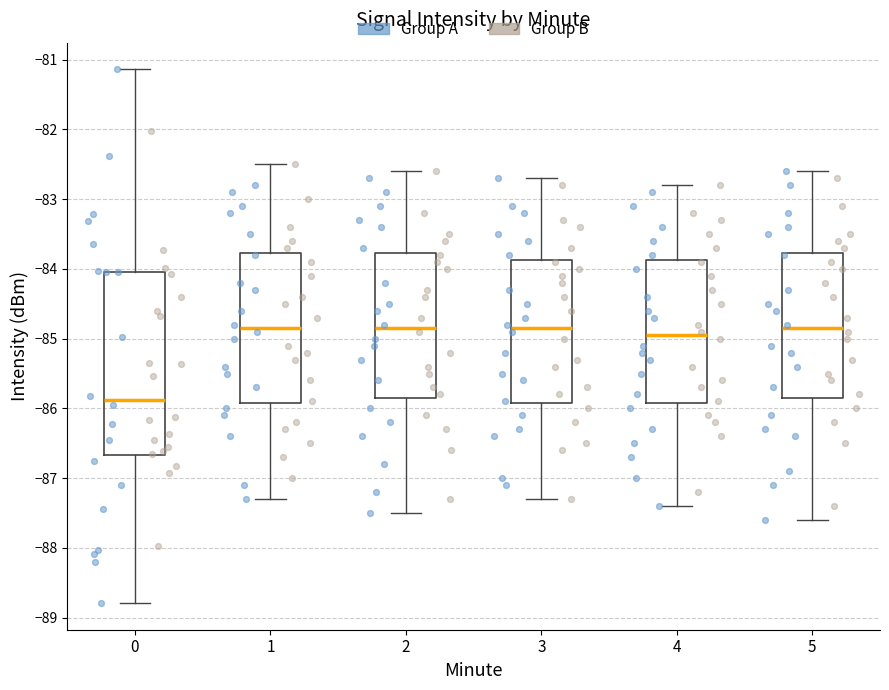

Reading left to right, transcribe this box plot: for each box, give where its median line is, the range the box spans, and where its two whiskers end, as read against the y-axis. The values are not printed on the chart, so give them approximately, as read against the axis.

0: median -85.9, box -86.7 to -84.0, whiskers -88.8 to -81.1
1: median -84.8, box -85.9 to -83.8, whiskers -87.3 to -82.5
2: median -84.8, box -85.8 to -83.8, whiskers -87.5 to -82.6
3: median -84.8, box -85.9 to -83.9, whiskers -87.3 to -82.7
4: median -84.9, box -85.9 to -83.9, whiskers -87.4 to -82.8
5: median -84.8, box -85.8 to -83.8, whiskers -87.6 to -82.6